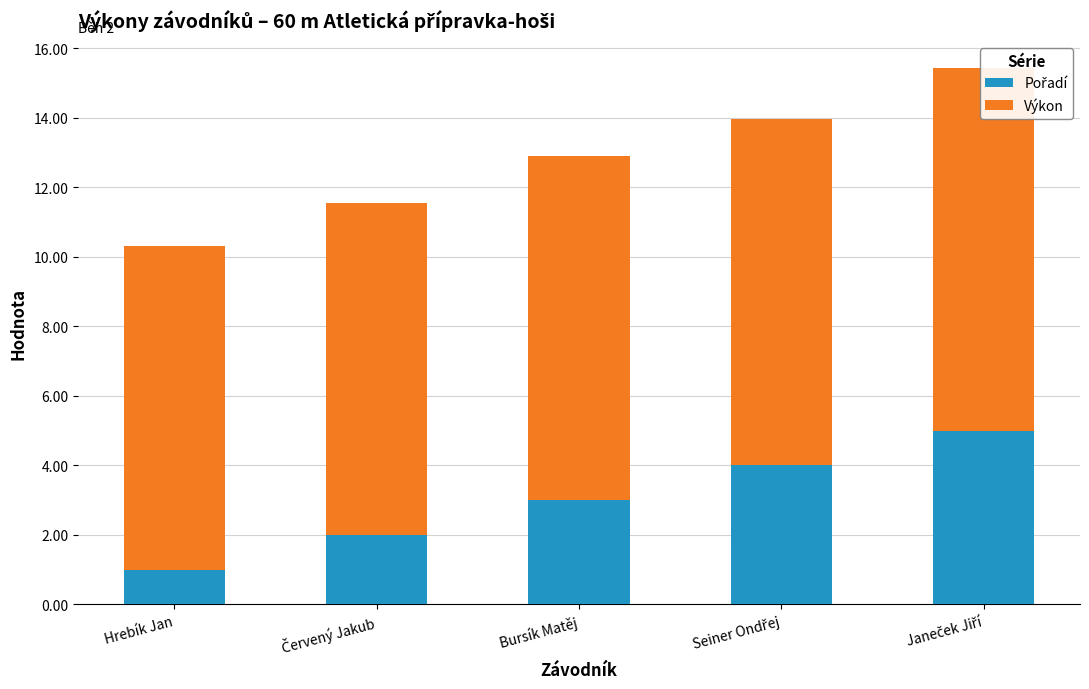

What value does the Výkon series have at Seiner Ondřej?

10.0